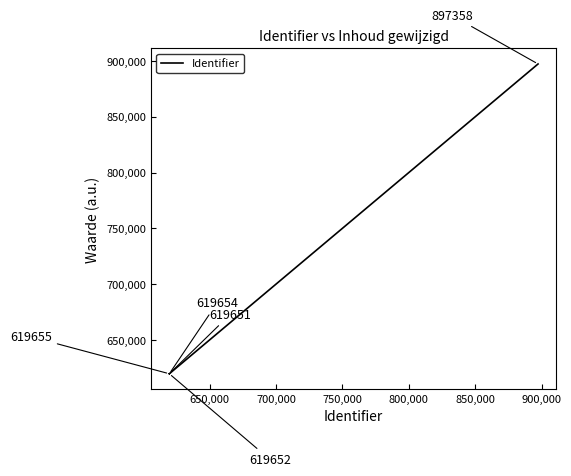

True or false: the data has more than 0 interior local peaks.

True